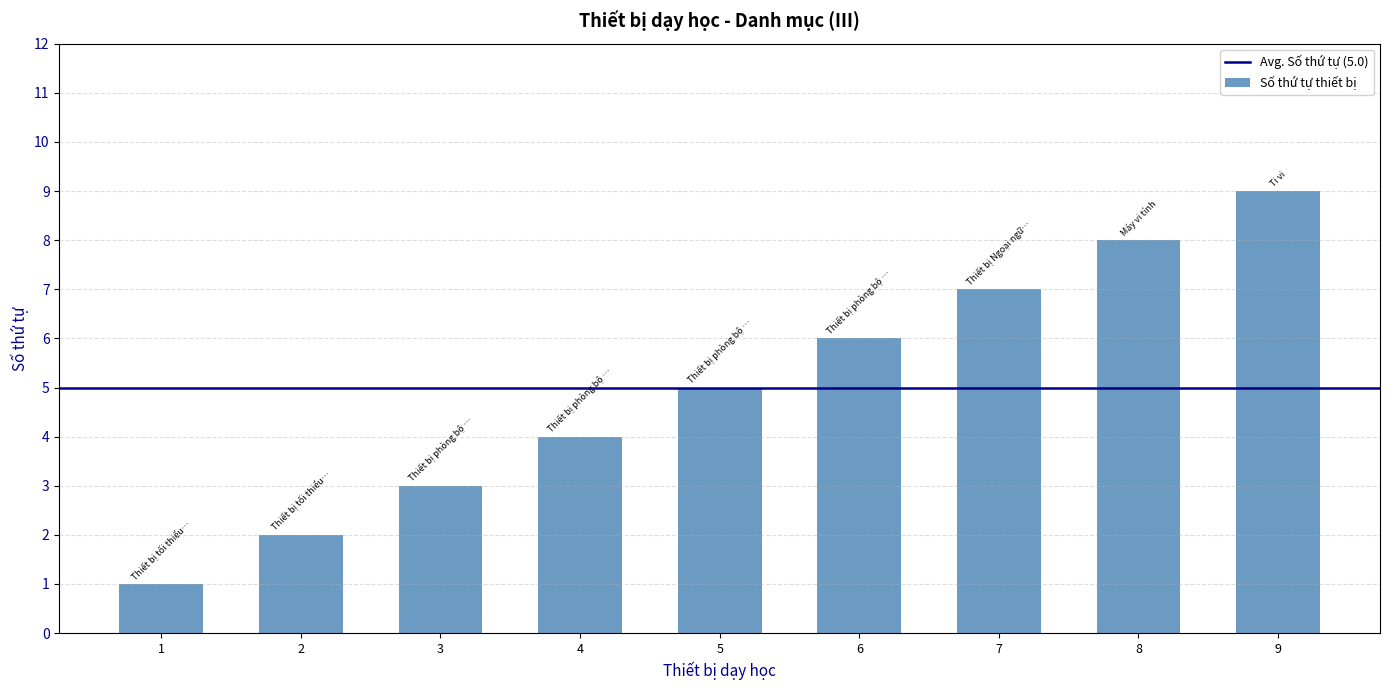

What is the sum of all values?

45